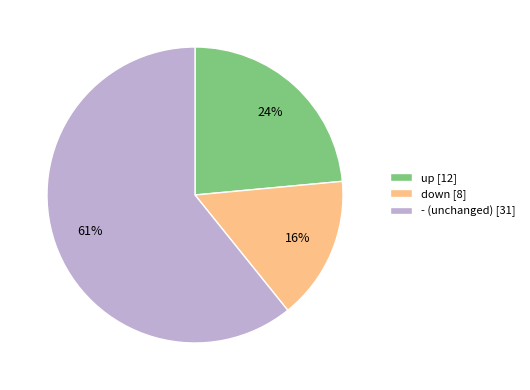

Approximately how many times larger is the value at down compared to -?

0.3